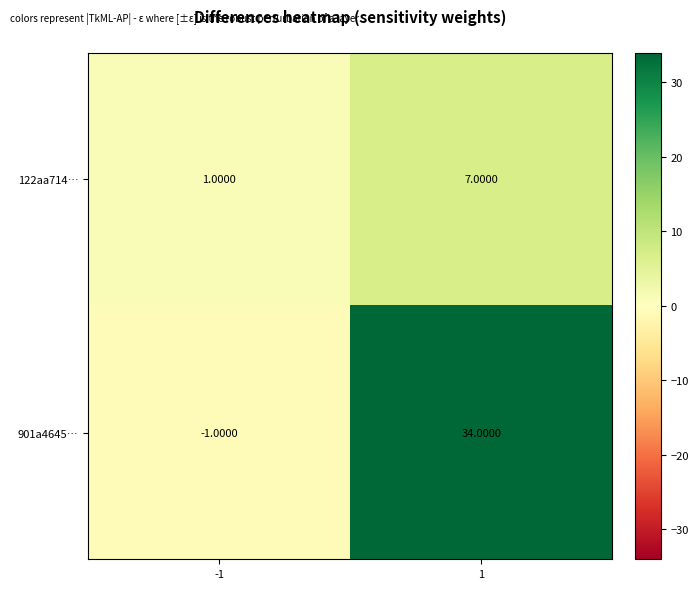

Which category has the lowest value across all series?

-1